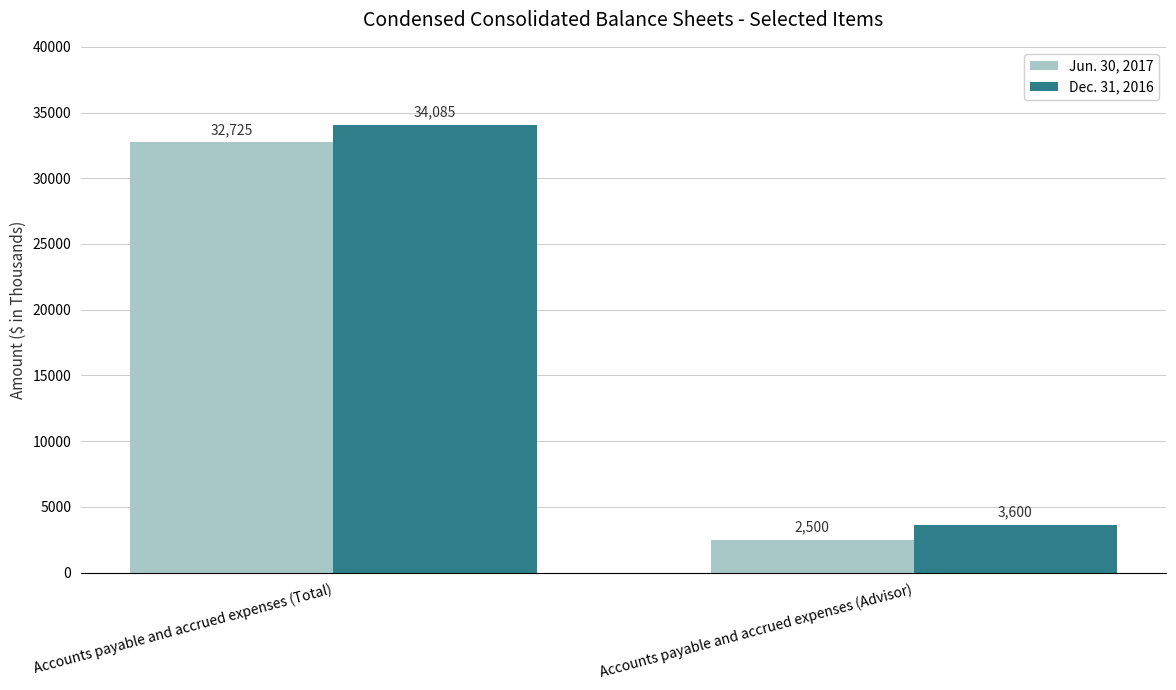

What are all the series names shown in the legend?

Jun. 30, 2017, Dec. 31, 2016